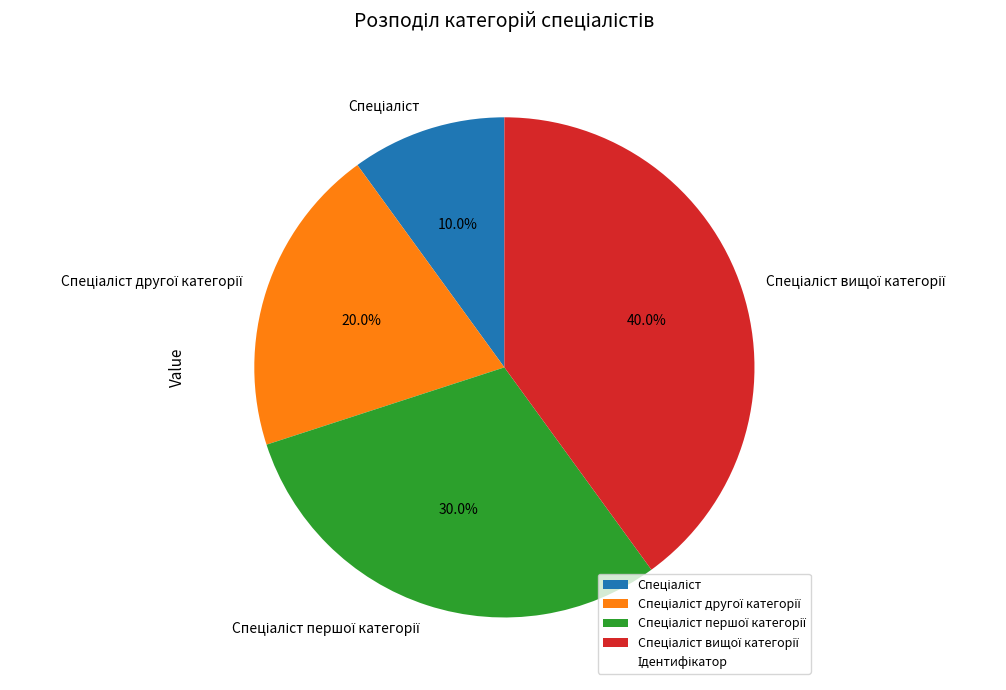

Does any single category account for the majority?

No